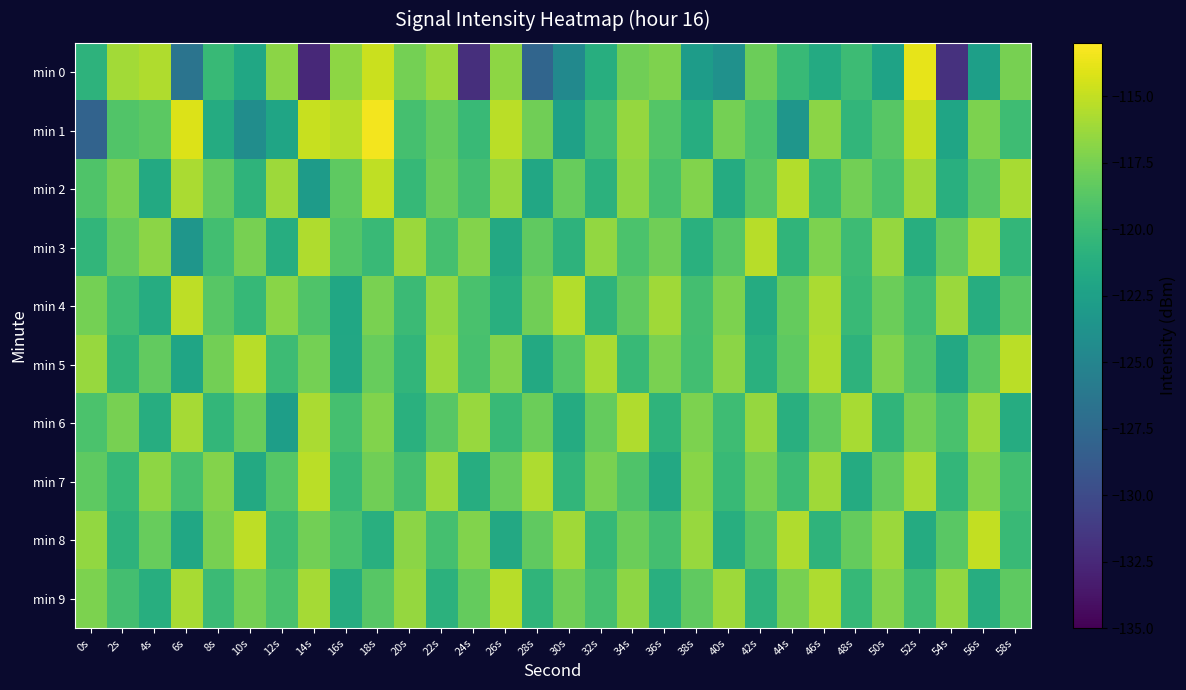

What is the total value across all series at 42s?

-1187.6